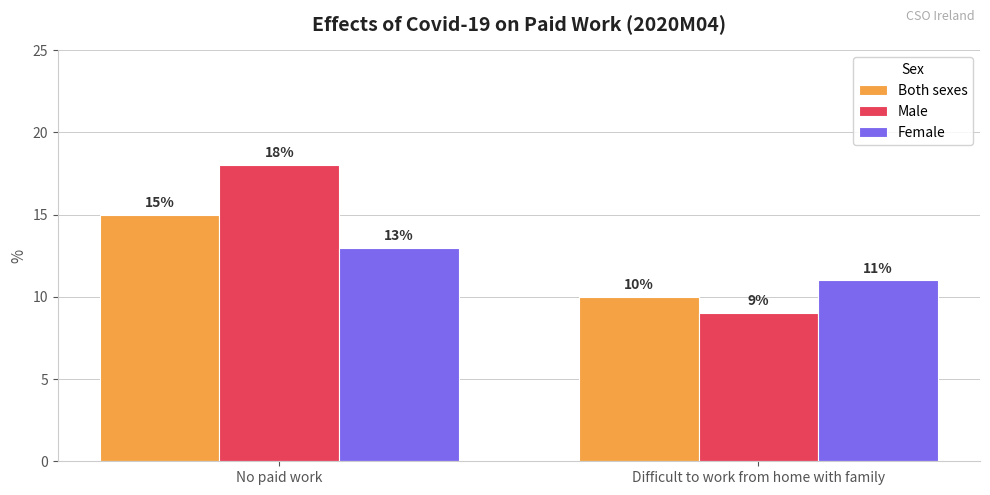

Is it true that Male equals 18 at No paid work?

True